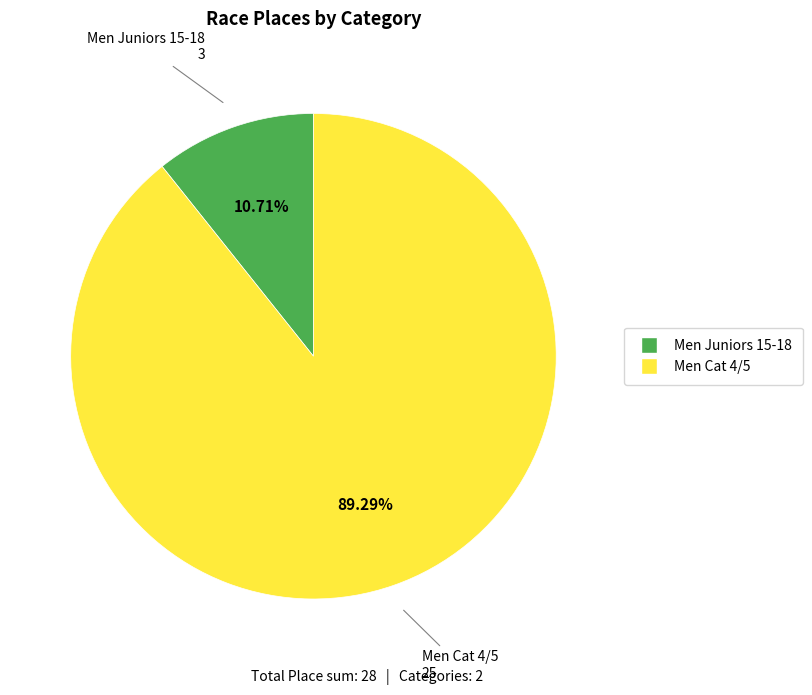

Rank the categories by value from highest to lowest.

Men Cat 4/5, Men Juniors 15-18